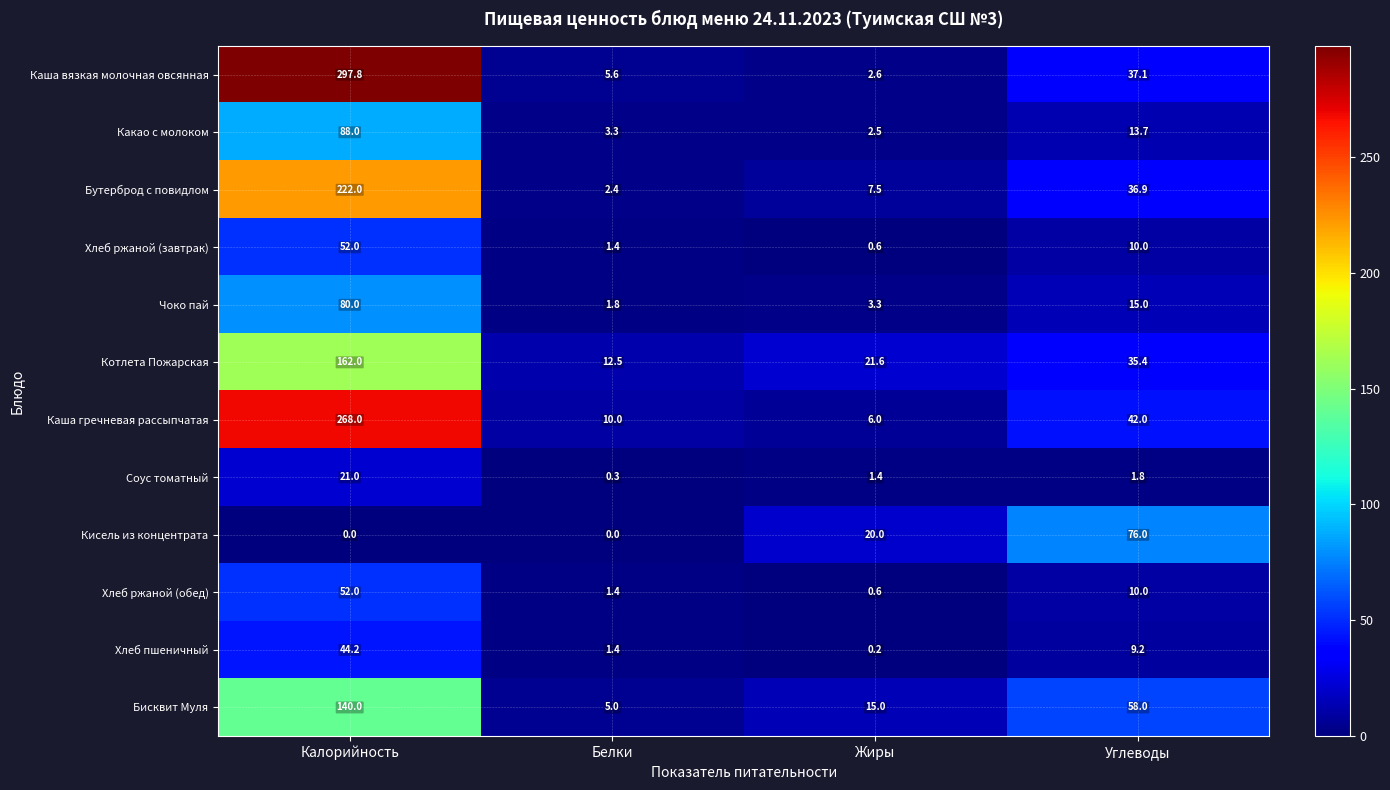

True or false: Кисель из концентрата has a value of 20.0 at Жиры.

True